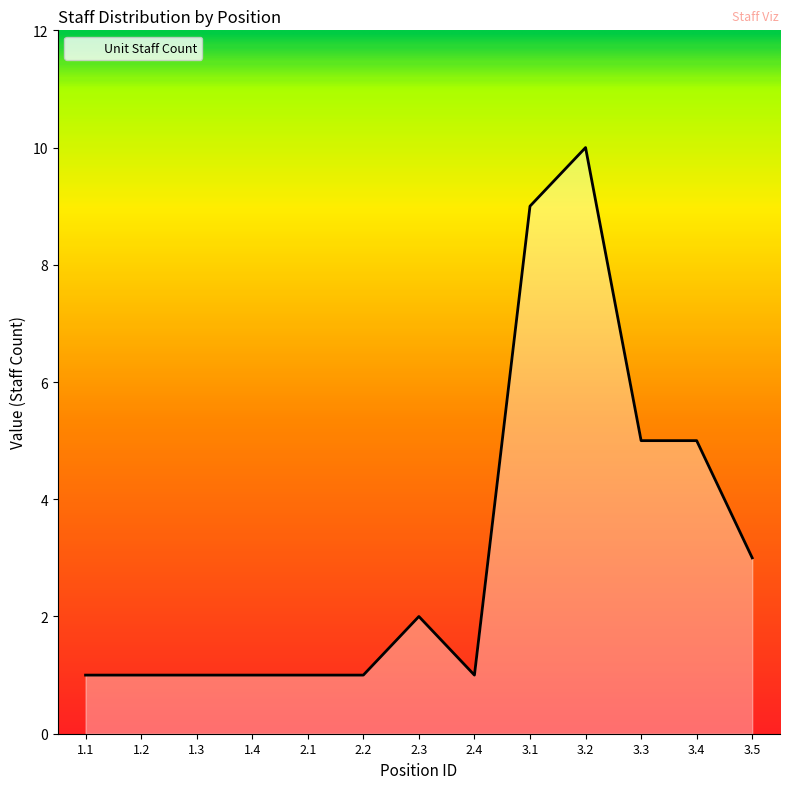

What is the difference between the maximum and minimum values?

9